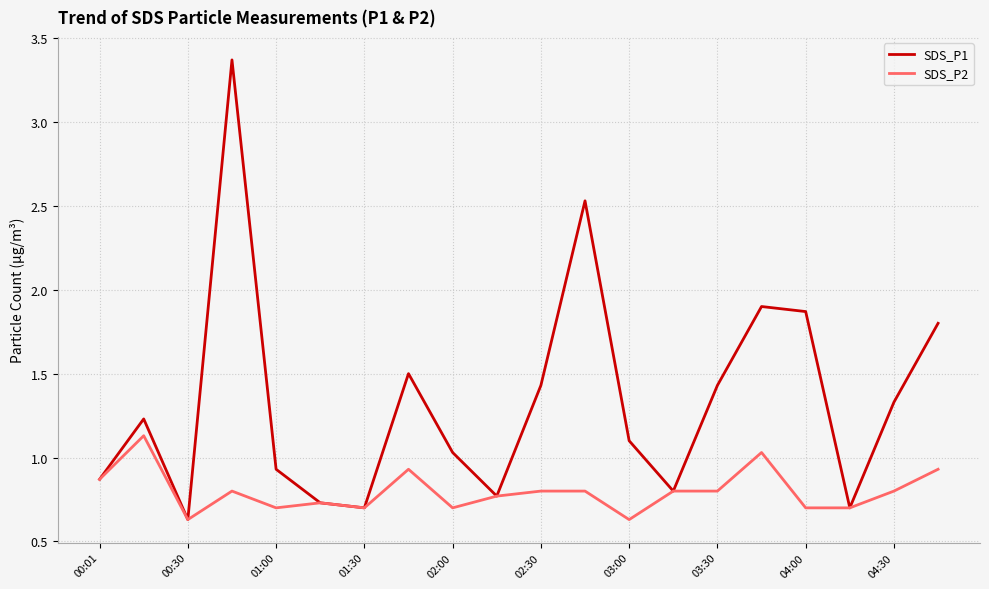

What is the difference between the maximum and minimum values in the SDS_P1 series?

2.7